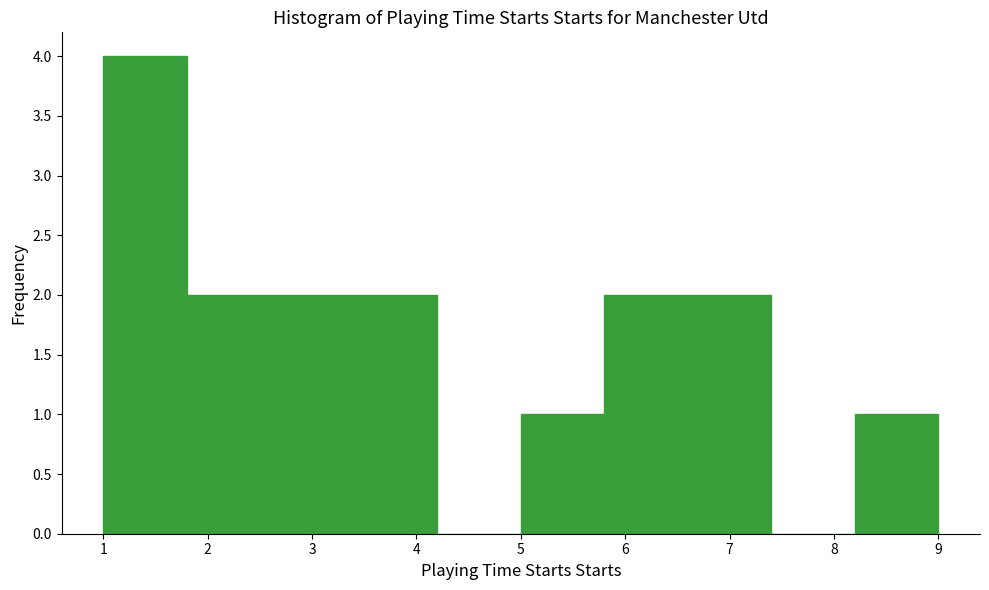

How tall is the bar that spans 5.8 to 6.6 on the x-axis? The values are not printed on the chart, so give them approximately, as read against the axis.

2